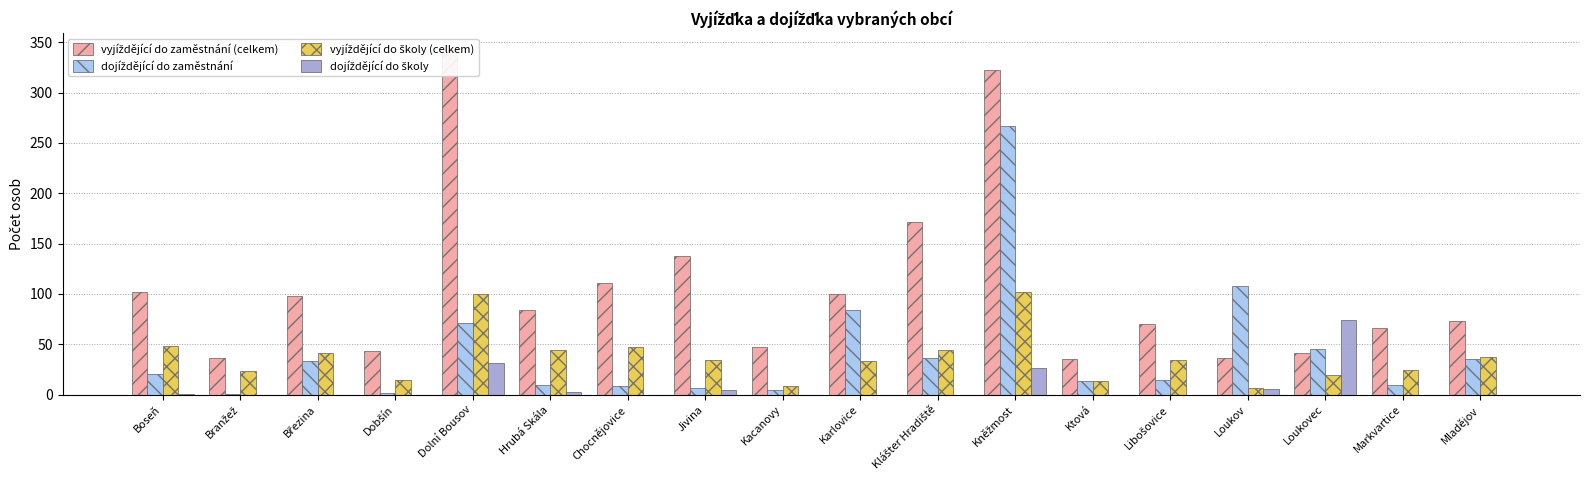

True or false: dojíždějící do školy has a value of 0 at Chocnějovice.

True